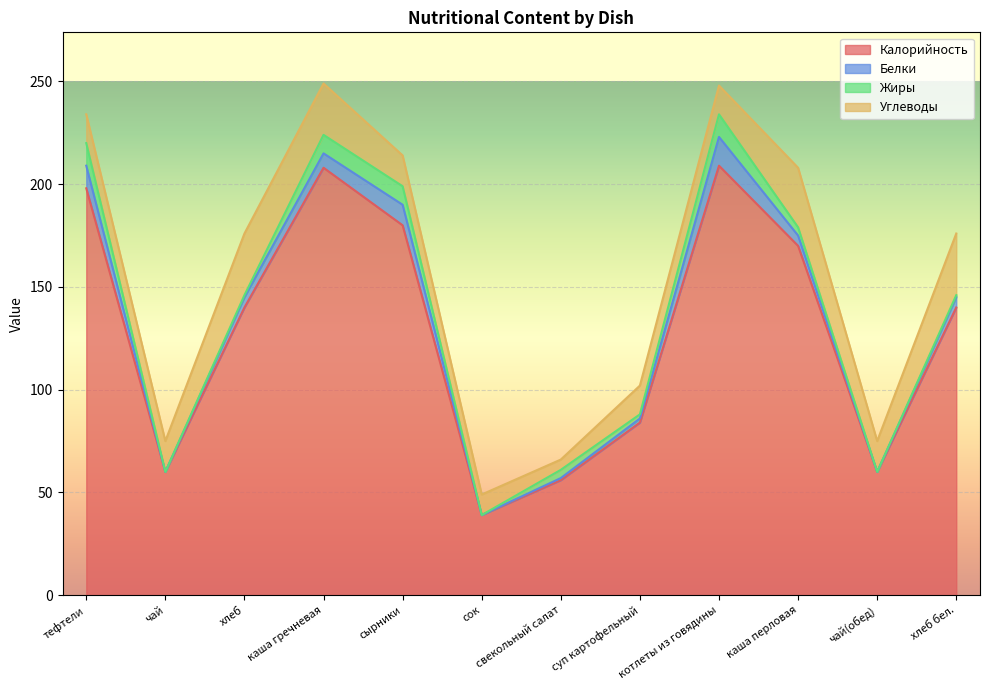

Does the chart display data point markers on the line(s)?

No